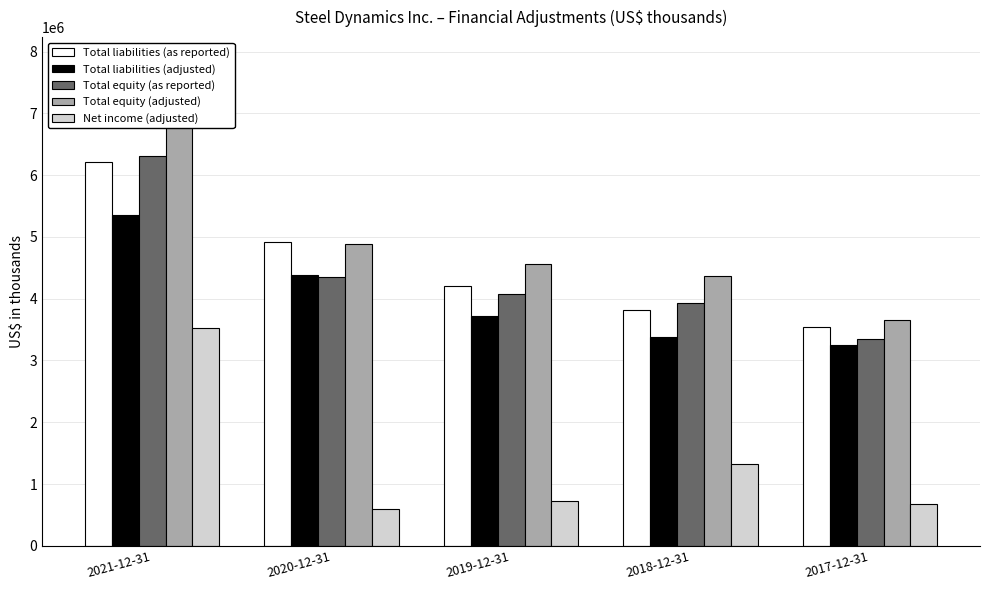

What is the label of the 4th bar from the left?

2018-12-31